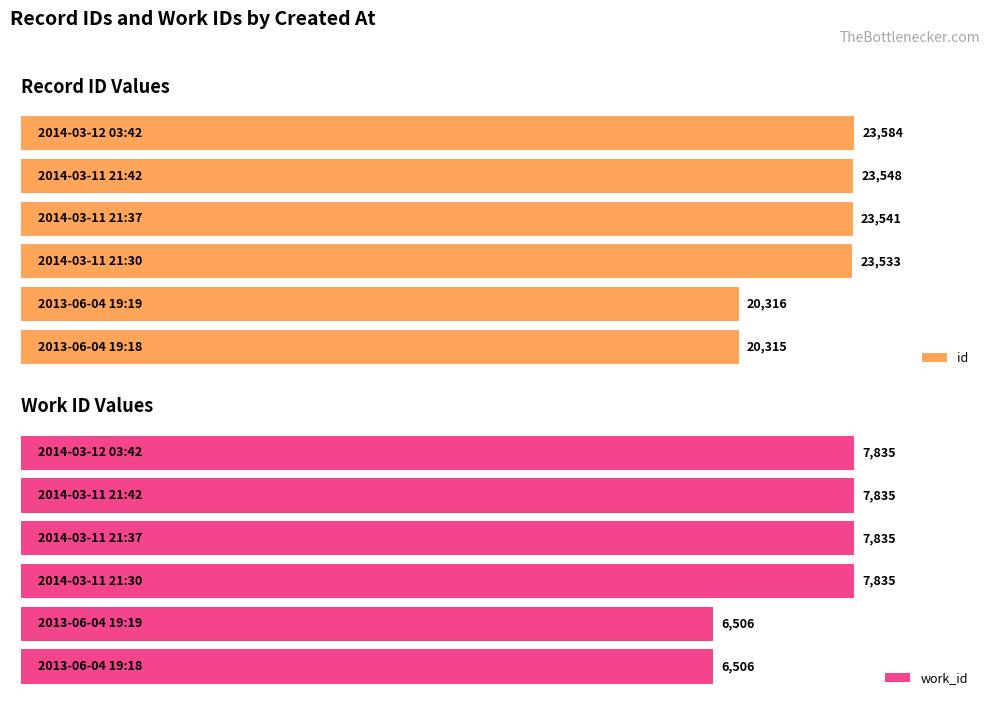

Rank the series by their maximum value, from lowest to highest.

work_id, id